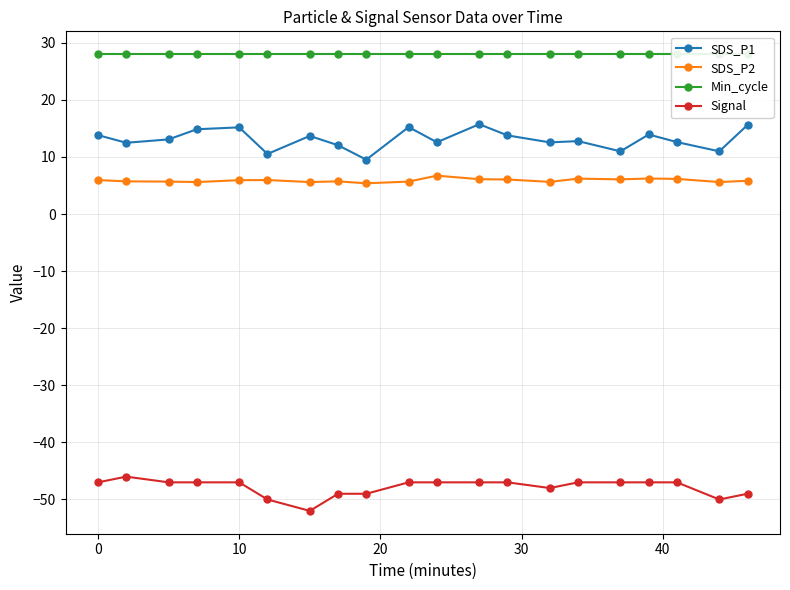

True or false: SDS_P2 and Min_cycle cross at least once.

False